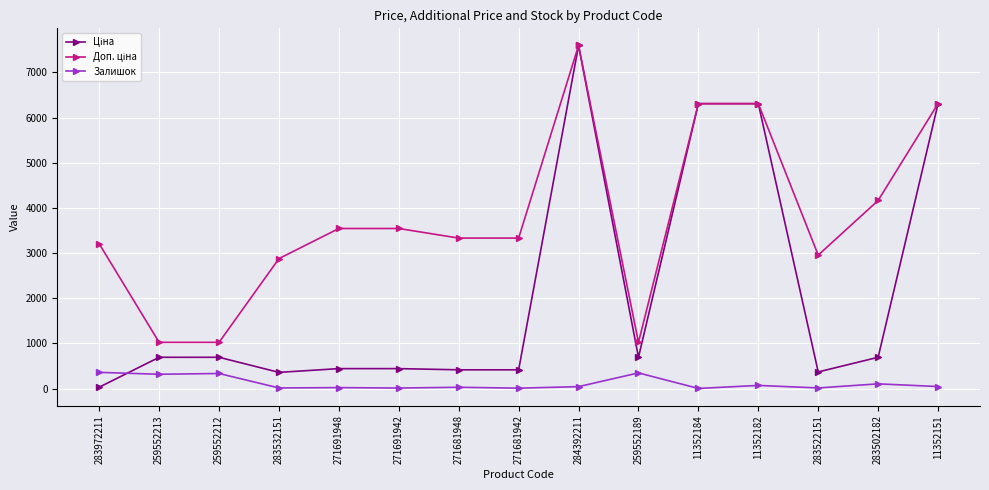

What is the sum of the Залишок values at 259552212 and 283502182?

441.0